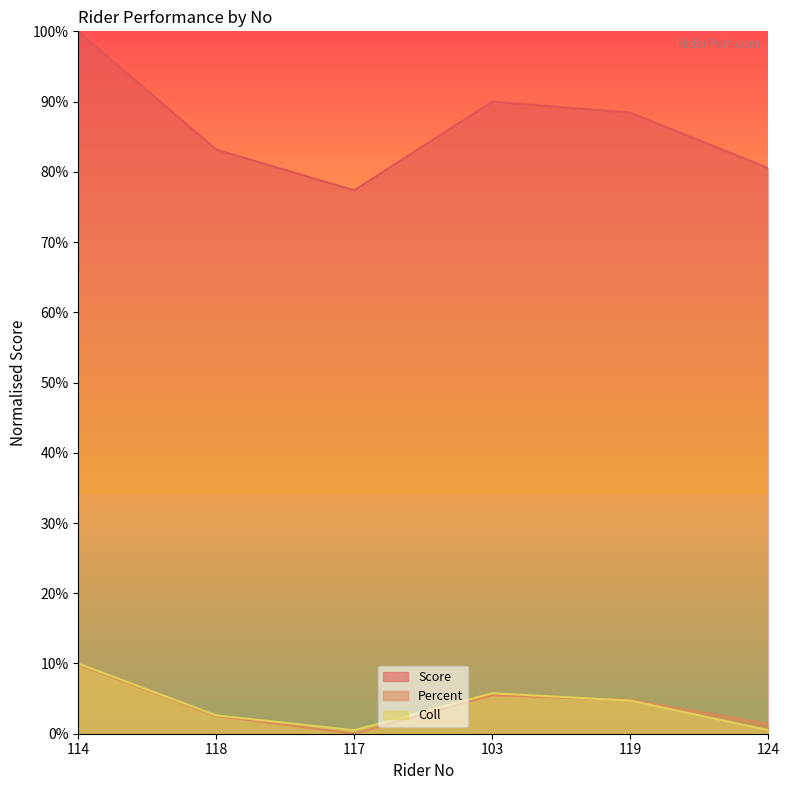

The Score series shows 0.8 at 124. True or false?

True